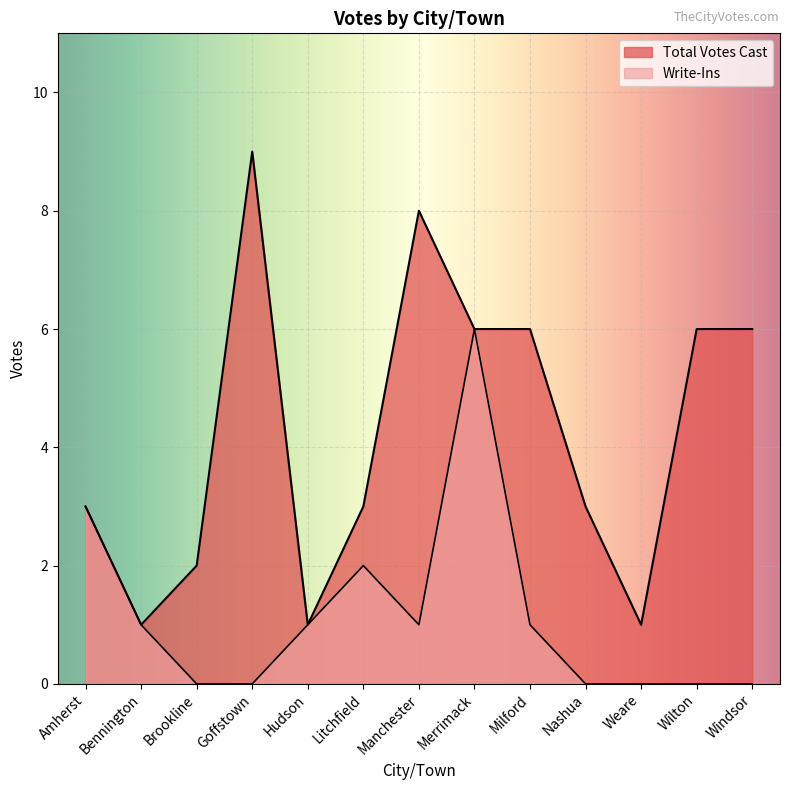

Which series changed the most between Bennington and Litchfield?

Total Votes Cast